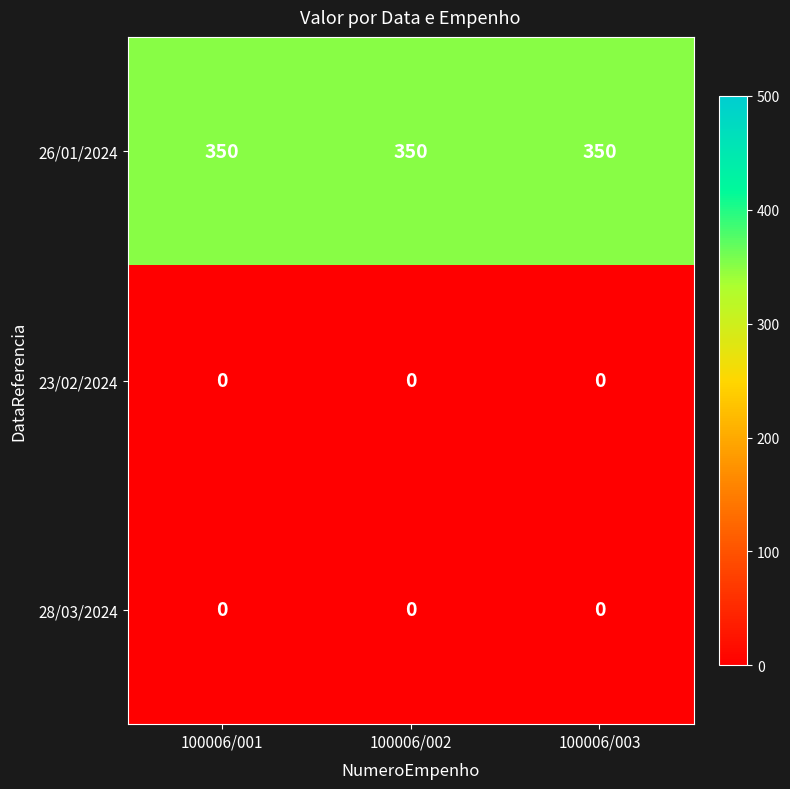

What is the spread (max minus min) of values at 100006/002?

350